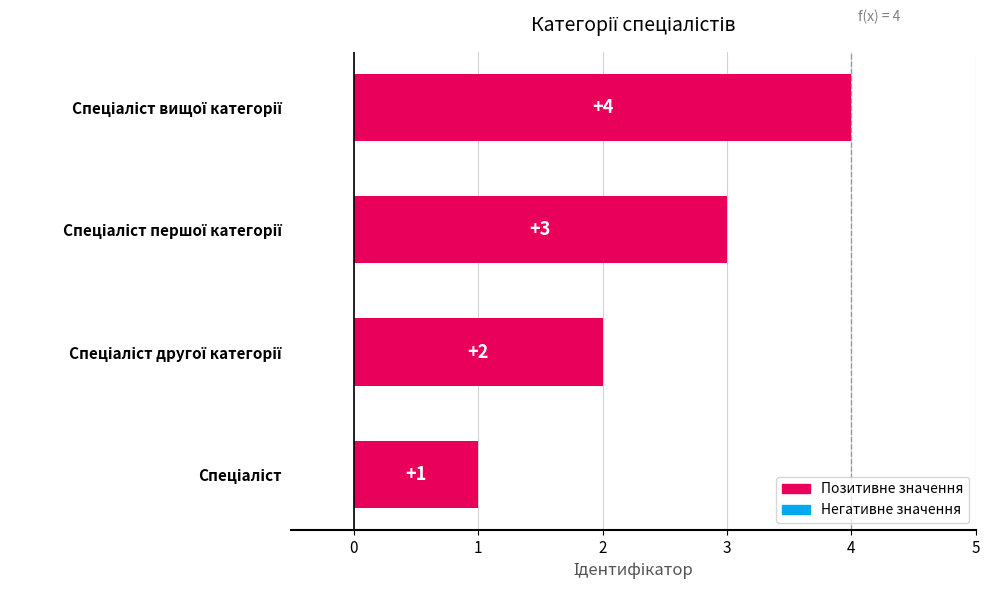

What is the difference between the maximum and minimum values?

3